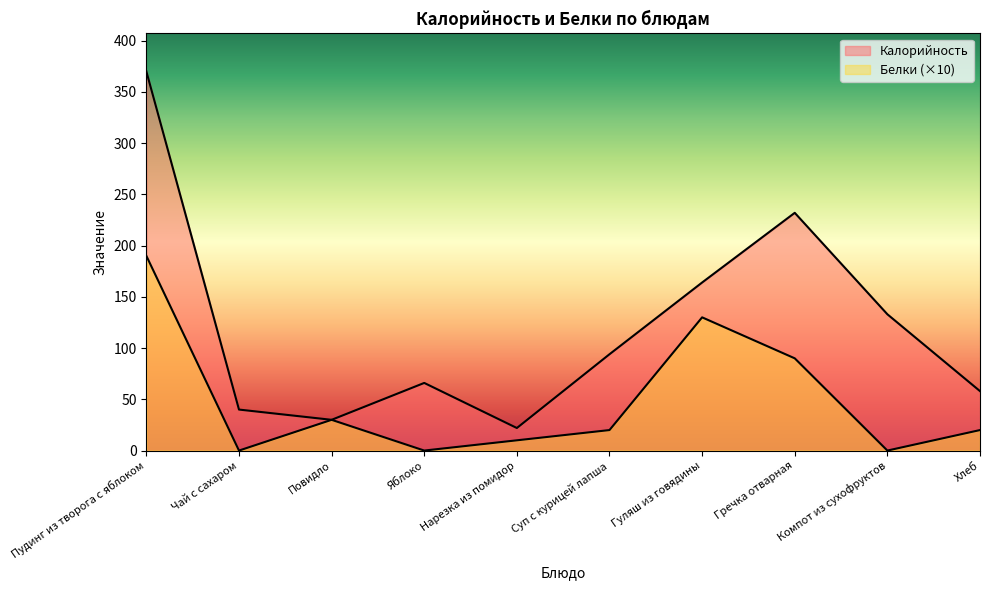

The value of Калорийность at Хлеб is 23. True or false?

False